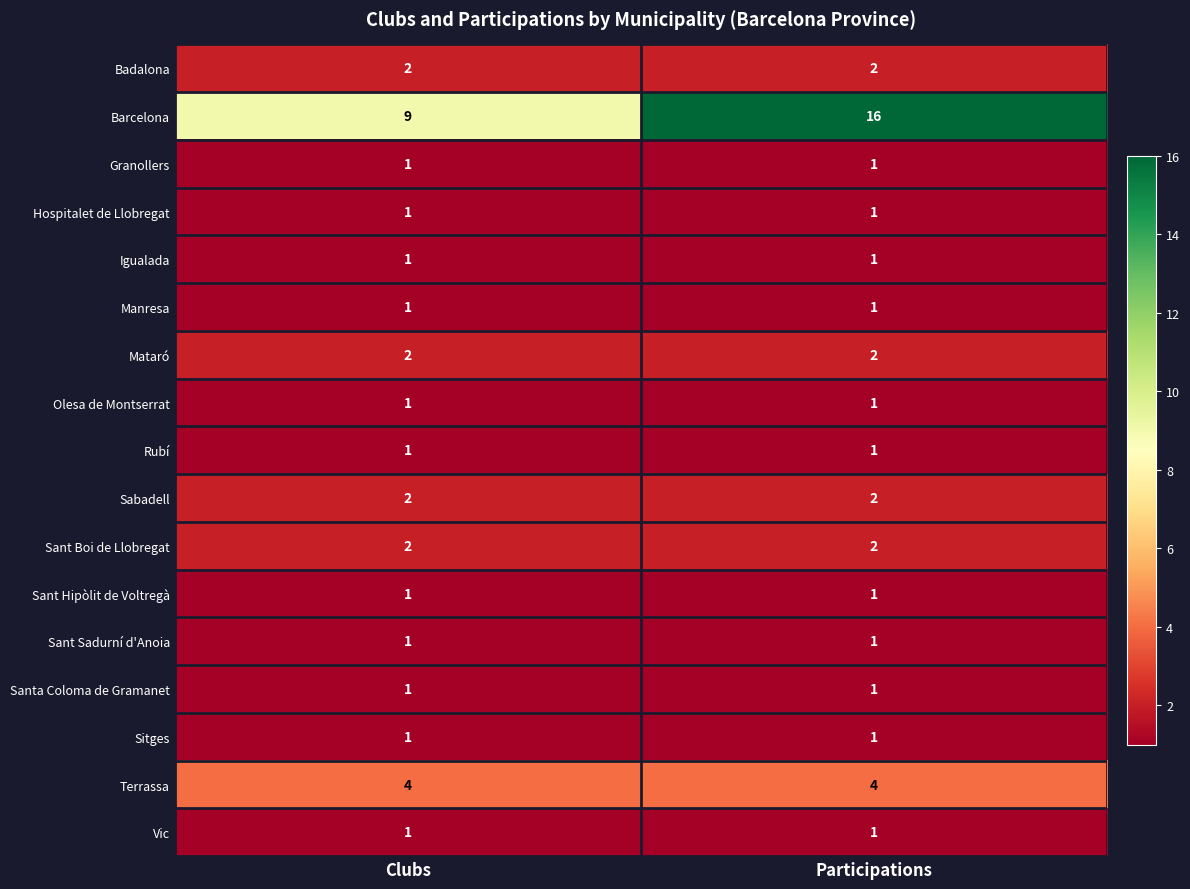

What is the sum of all Sabadell values?

4